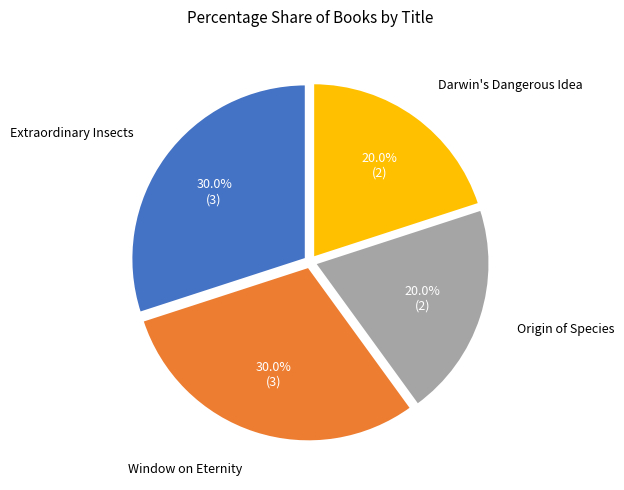

Is there any slice that represents more than half of the pie?

No